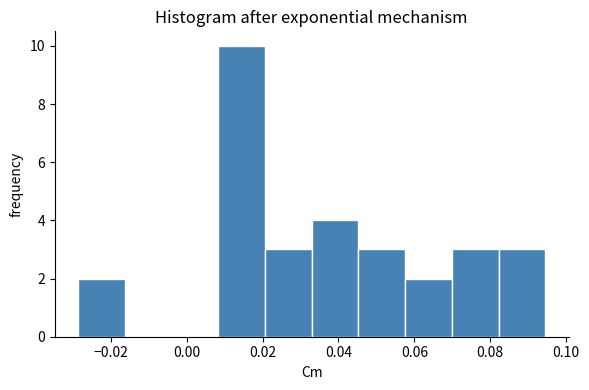

Reading left to right, transcribe this chart: for each bar, give the range it covers on the x-axis and its height. Neither the bar edges nor the heights are printed on the chart, so give them approximately, as read against the axes.

-0.028 to -0.016: 2
-0.016 to -0.004: 0
-0.004 to 0.008: 0
0.008 to 0.020: 10
0.020 to 0.032: 3
0.032 to 0.046: 4
0.046 to 0.058: 3
0.058 to 0.070: 2
0.070 to 0.082: 3
0.082 to 0.094: 3